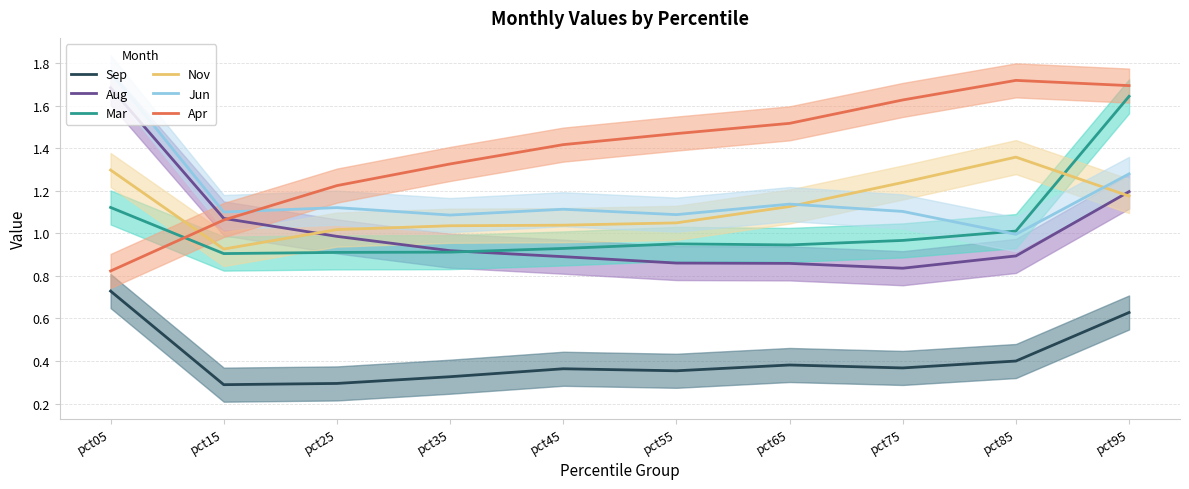

Which has a higher value, pct85 or pct75?

pct85